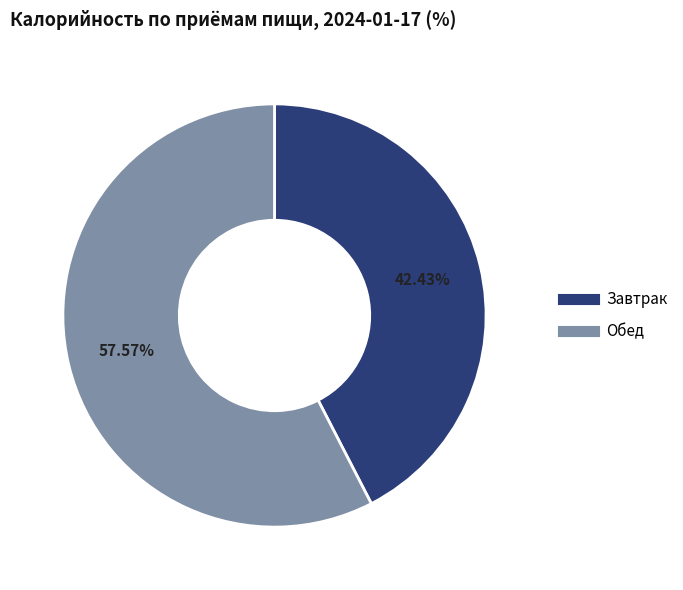

What portion of the pie excludes Завтрак?

57.6%